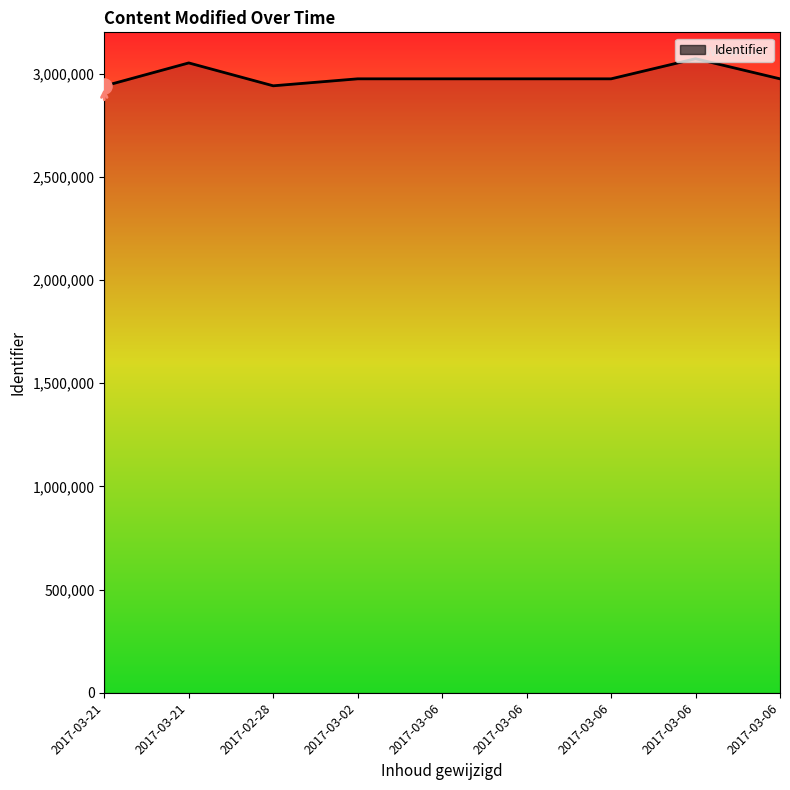

How many lines are shown in the chart?

1